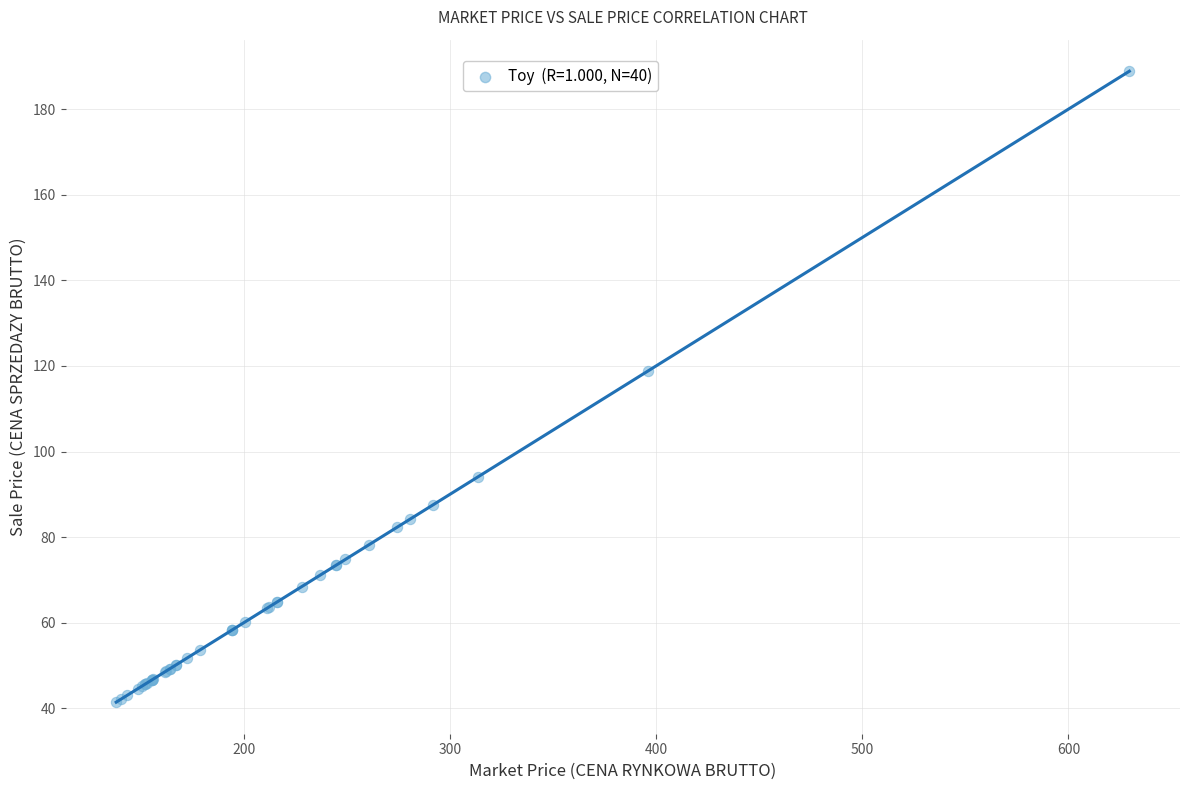

What Y value in the scatter plot is closest to 115?

118.8